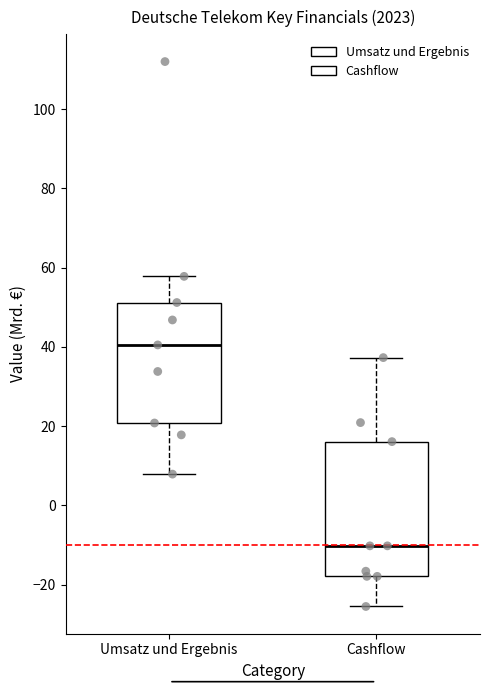

Reading left to right, transcribe this box plot: for each box, give where its median line is, the range the box spans, and where its two whiskers end, as read against the y-axis. The values are not printed on the chart, so give them approximately, as read against the axis.

Umsatz und Ergebnis: median 40, box 20 to 52, whiskers 8 to 58
Cashflow: median -10, box -18 to 16, whiskers -26 to 38